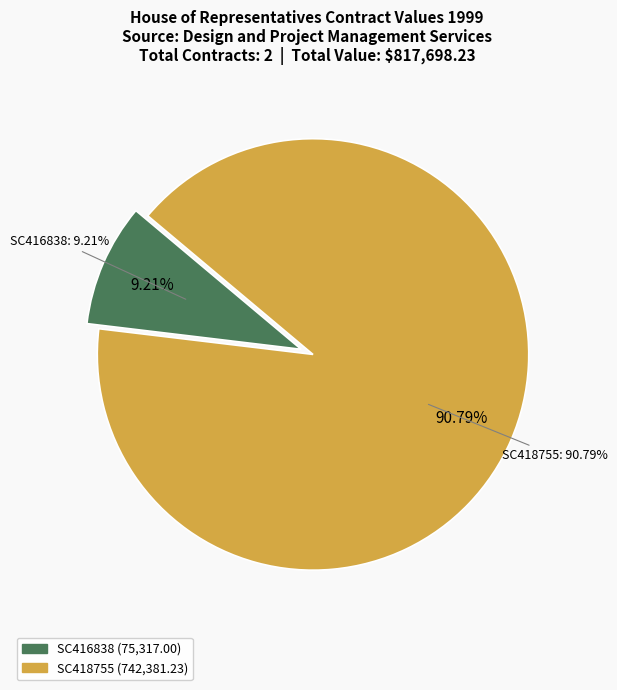

Does any single category account for the majority?

Yes